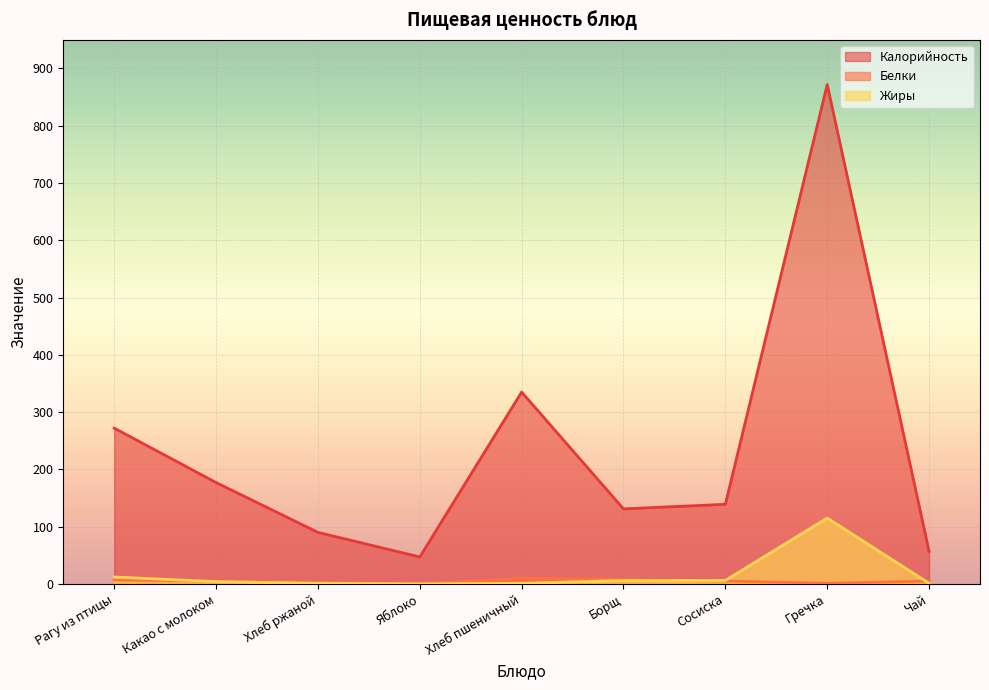

How many intersections are there between Белки and Жиры?

3